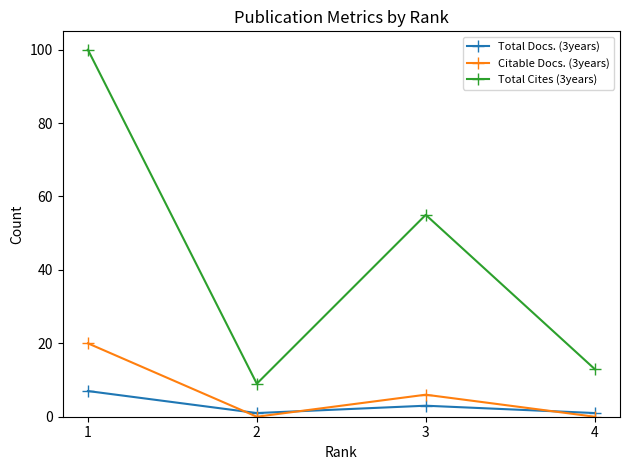

What is the sum of the Citable Docs. (3years) values at 2 and 1?

20